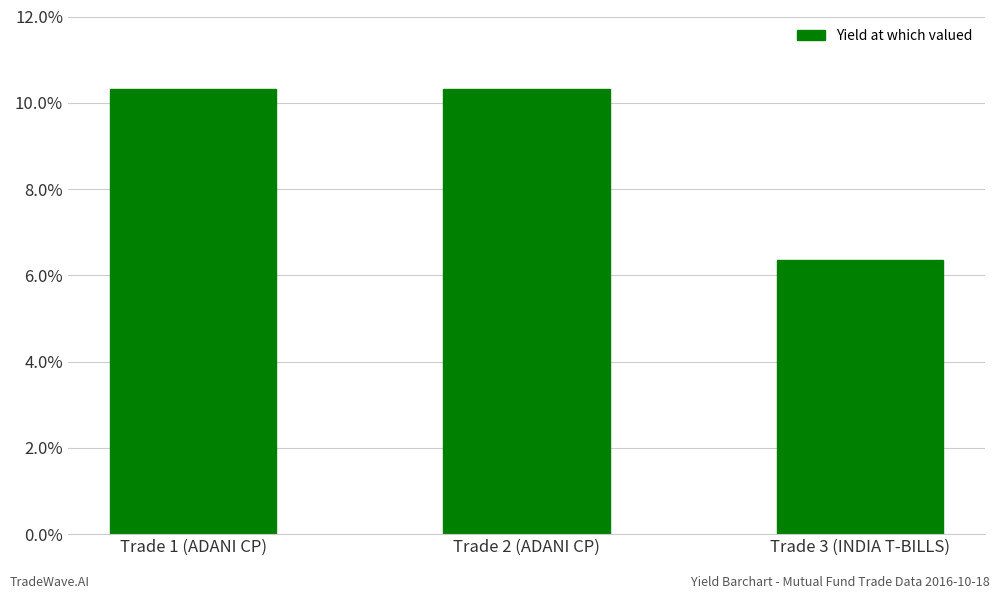

True or false: the data shows 3.1 at Trade 2 (ADANI CP).

False